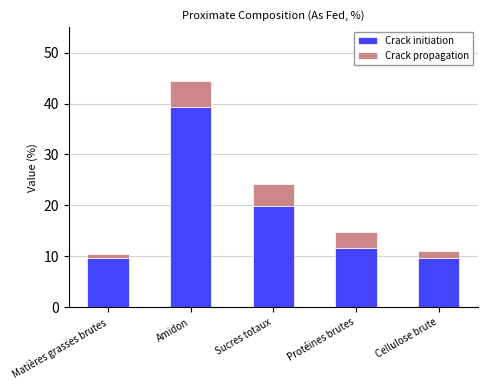

Reading left to right, list the values for the Crack initiation series.

Matières grasses brutes=9.6	Amidon=39.3	Sucres totaux=19.9	Protéines brutes=11.6	Cellulose brute=9.6